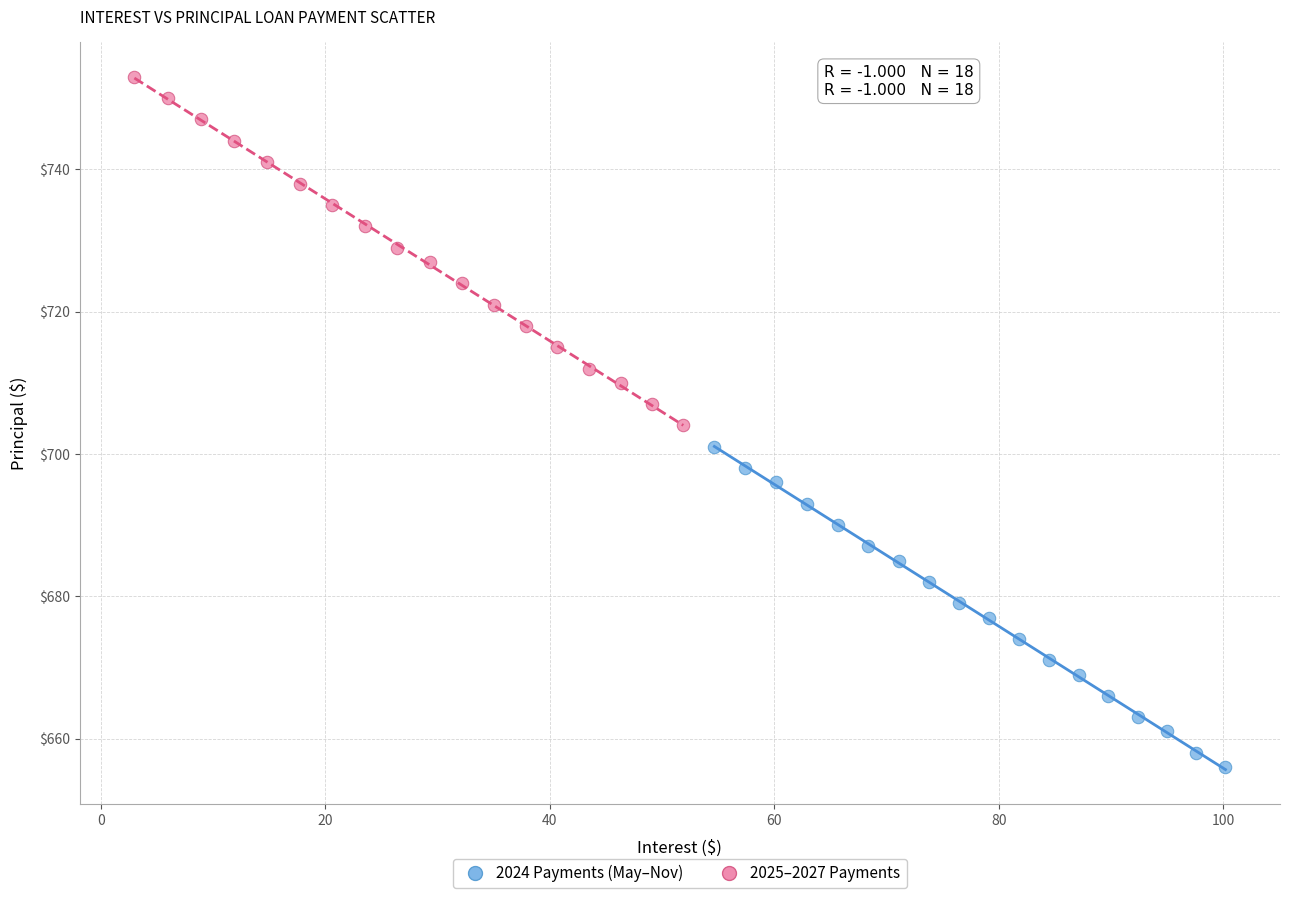

Which series contains the lowest Y value?

2024 Payments (May–Nov)